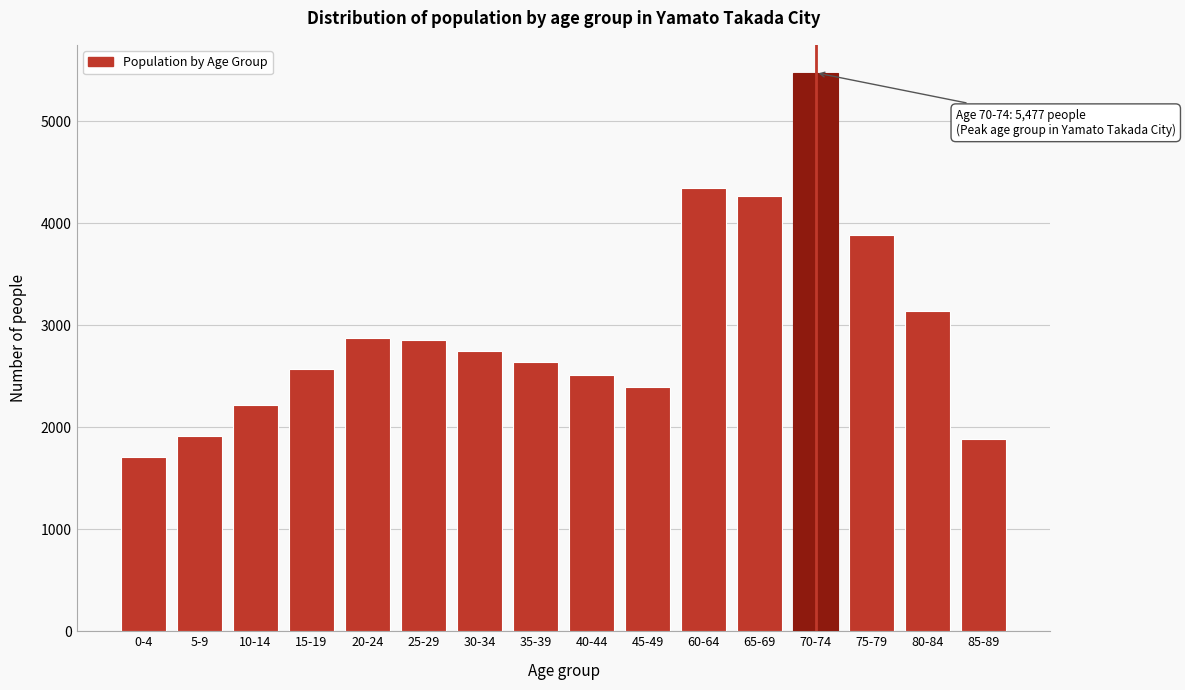

At which label is the value closest to 3594?

75-79